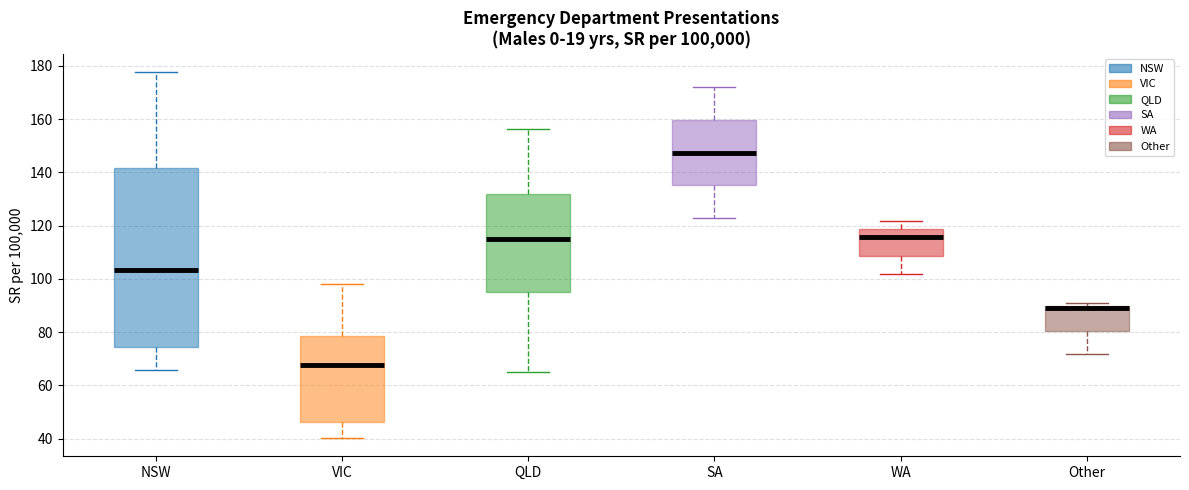

Where does the upper whisker of the box for NSW end on the y-axis? The values are not printed on the chart, so give them approximately, as read against the axis.

178